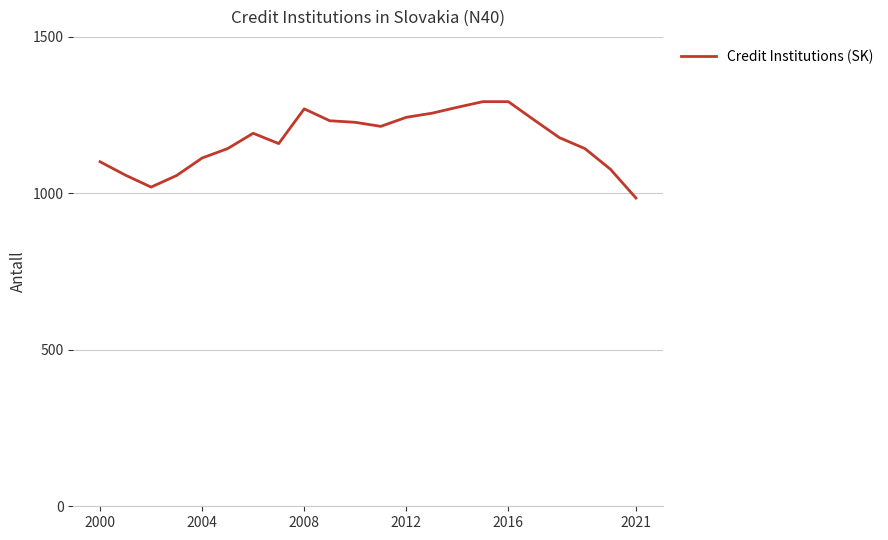

What is the maximum value shown in the chart?

1293